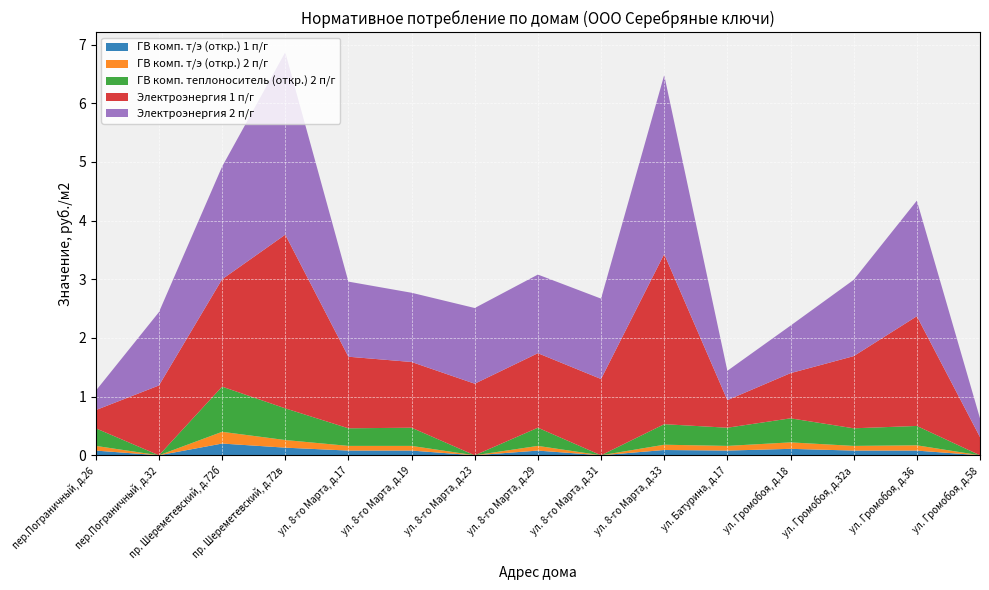

Reading left to right, what are all the values shown in this chart?

ГВ комп. т/э (откр.) 1 п/г: 0.1	0.0	0.2	0.1	0.1	0.1	0.0	0.1	0.0	0.1	0.1	0.1	0.1	0.1	0.0
ГВ комп. т/э (откр.) 2 п/г: 0.1	0.0	0.2	0.1	0.1	0.1	0.0	0.1	0.0	0.1	0.1	0.1	0.1	0.1	0.0
ГВ комп. теплоноситель (откр.) 2 п/г: 0.3	0.0	0.8	0.5	0.3	0.3	0.0	0.3	0.0	0.3	0.3	0.4	0.3	0.3	0.0
Электроэнергия 1 п/г: 0.3	1.2	1.8	3.0	1.2	1.1	1.2	1.3	1.3	2.9	0.5	0.8	1.2	1.9	0.3
Электроэнергия 2 п/г: 0.3	1.2	1.9	3.1	1.3	1.2	1.3	1.3	1.4	3.0	0.5	0.8	1.3	2.0	0.3